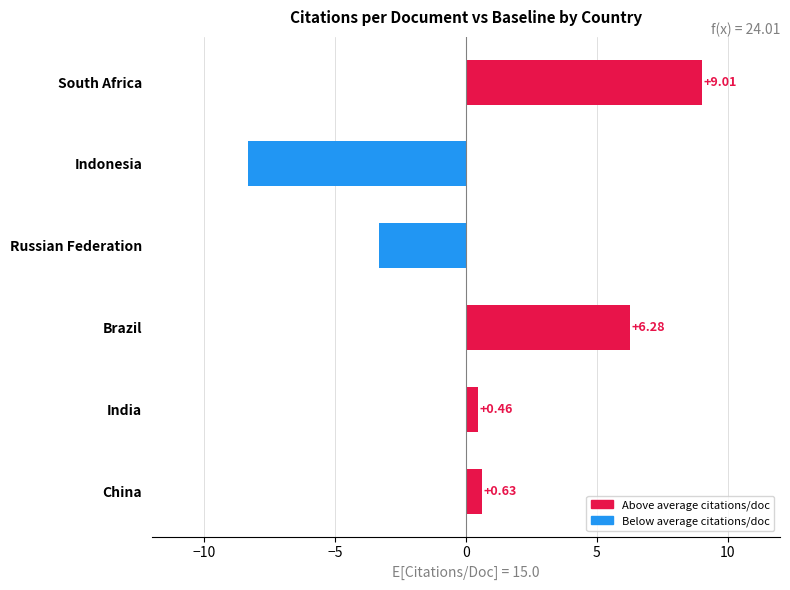

At which label is the value closest to 0?

India